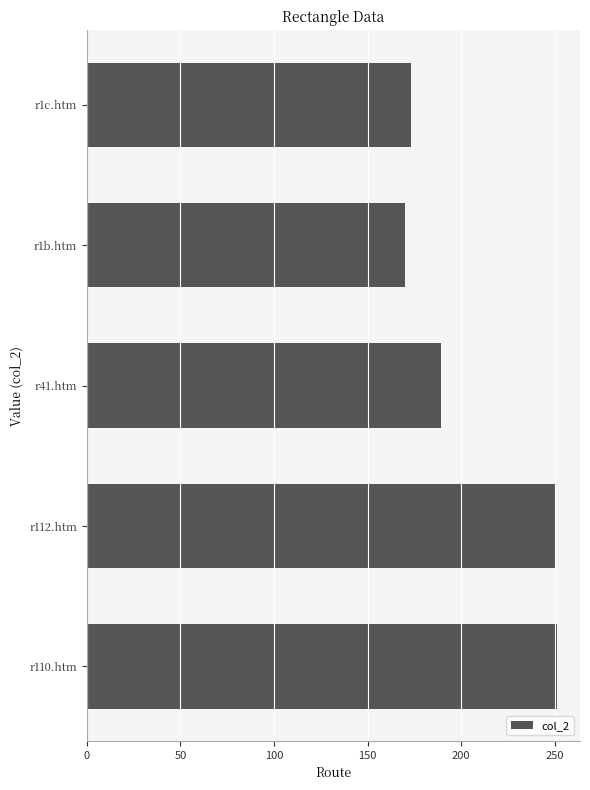

What is the smallest value displayed?

170